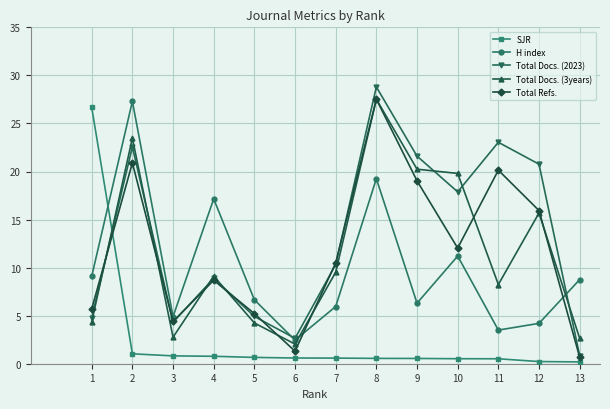

What is the value of the Total Docs. (2023) point at the 9th from the left?

21.6